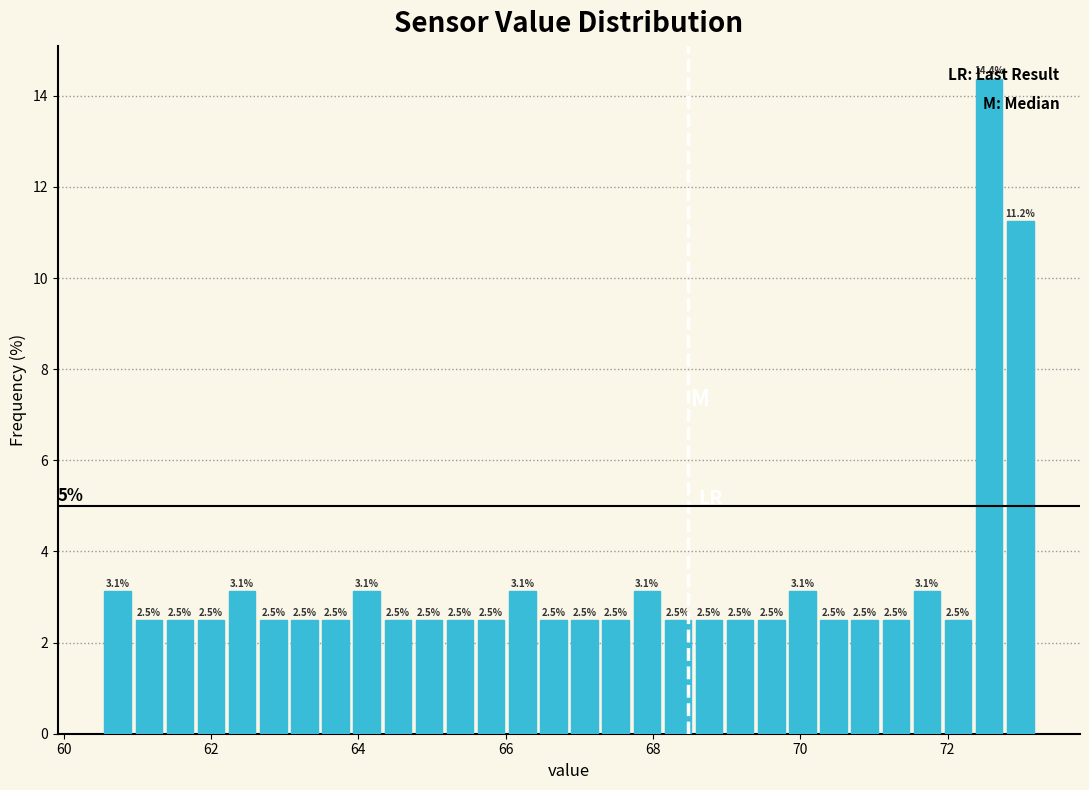

Read against the x-axis, roughly where is the centre of the tallest bar?

72.6